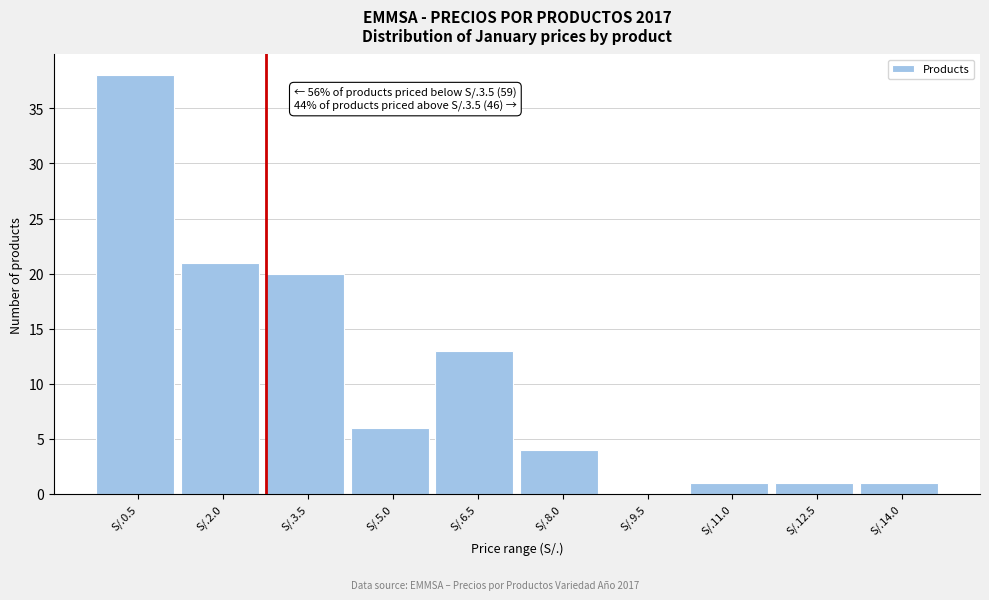

Reading left to right, extract all data points from this chart.

S/.0.5=38	S/.2.0=21	S/.3.5=20	S/.5.0=6	S/.6.5=13	S/.8.0=4	S/.9.5=0	S/.11.0=1	S/.12.5=1	S/.14.0=1